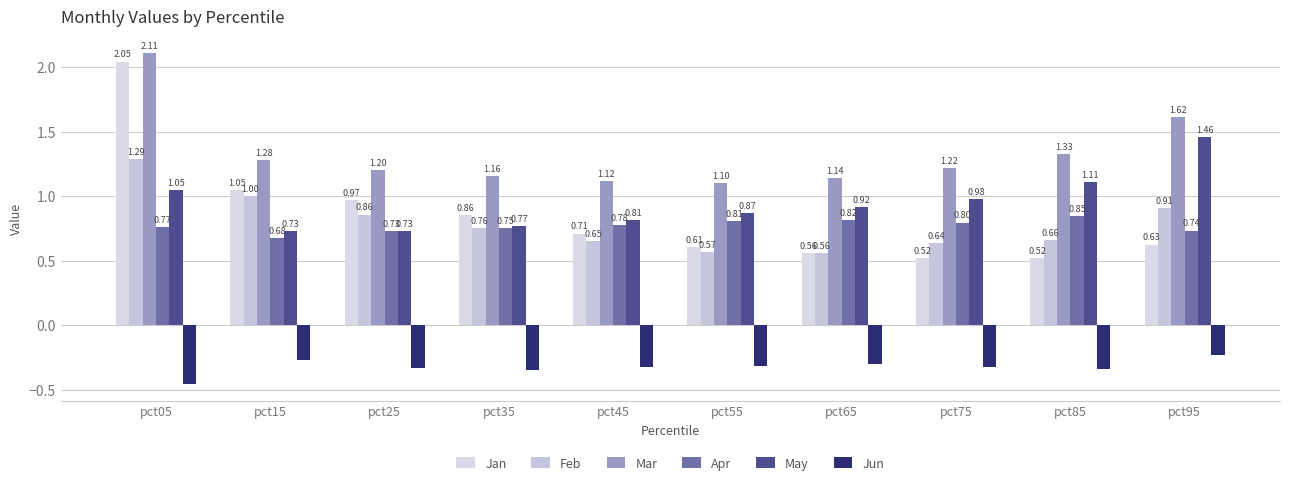

At how many categories does at least one series exceed 0?

10